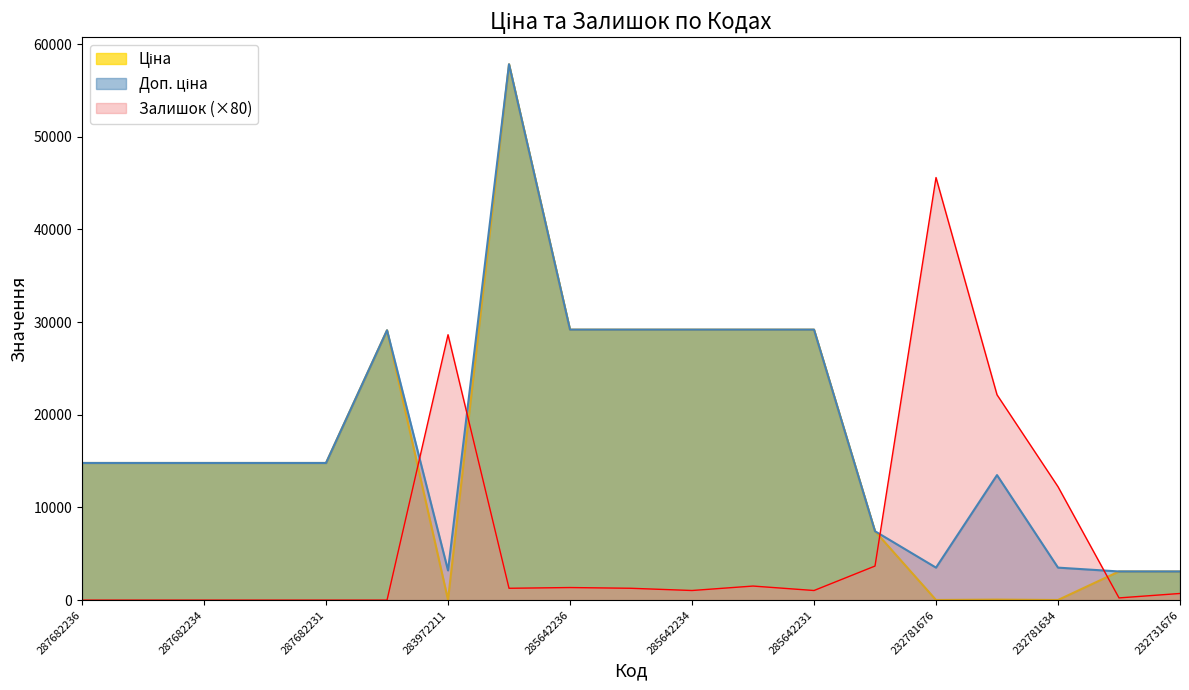

What position from the right is 285642233?

8